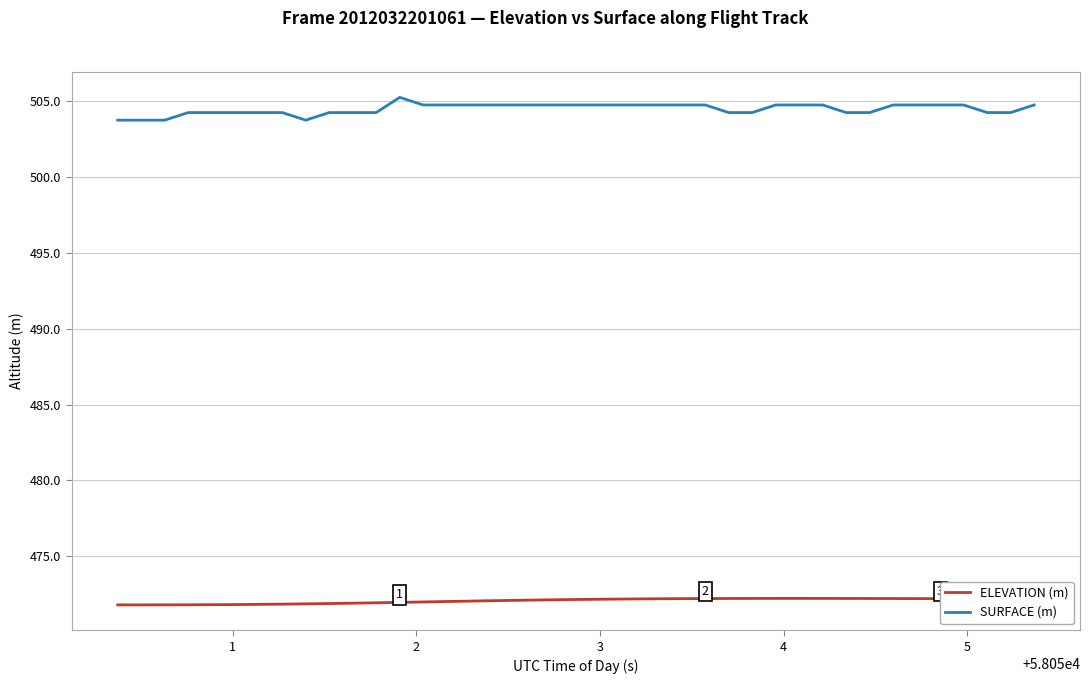

What is the minimum value shown in the chart?

471.8